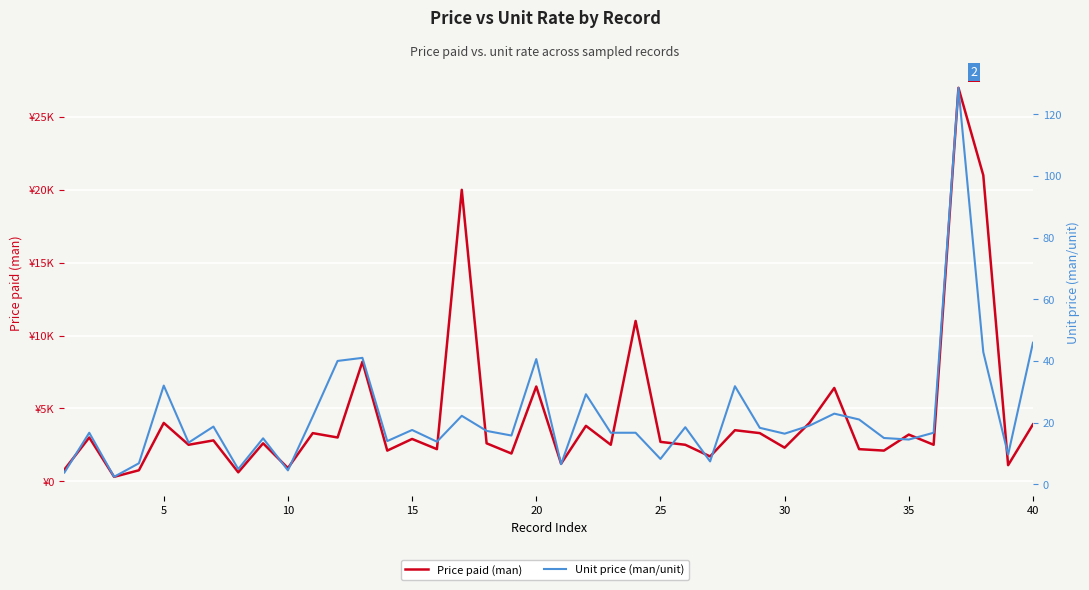

How many categories are shown in the chart?

40